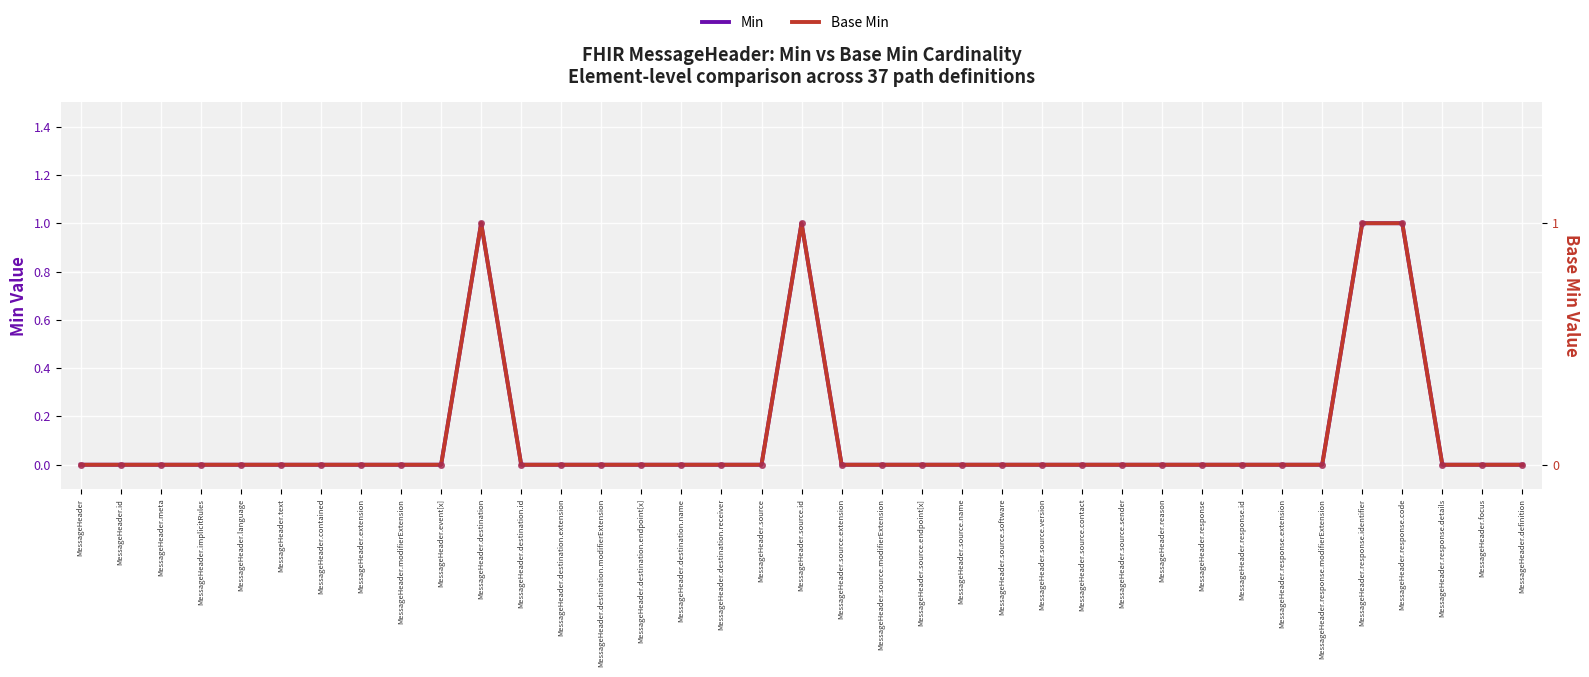

Which category has the highest value in the Base Min series?

MessageHeader.destination